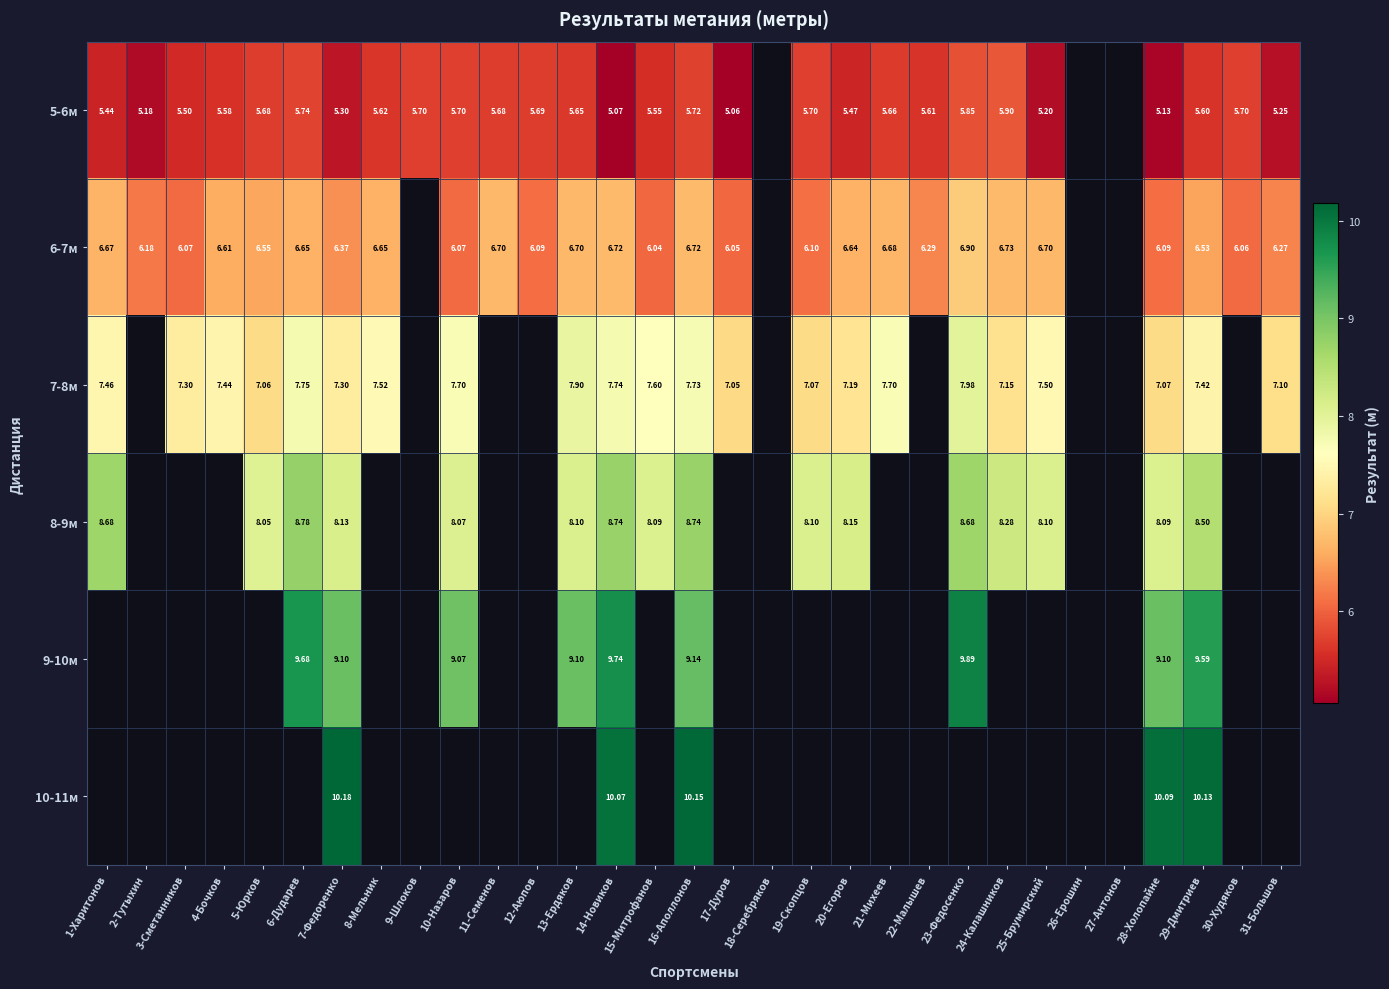

What is the difference between the highest and lowest values at 28-Холопайне?

5.0